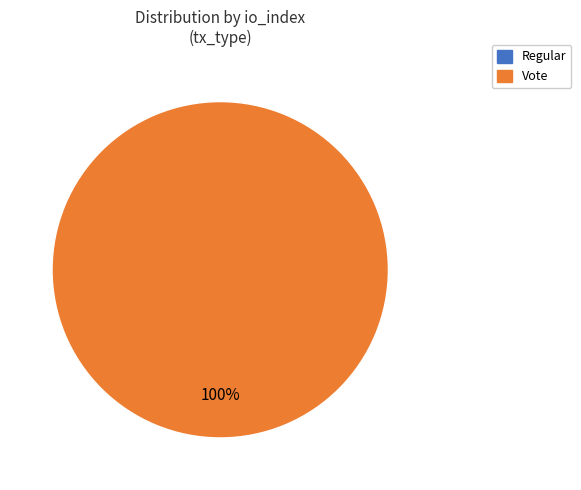

To the nearest percent, what is the combined percentage of tx_type: Regular (io_index=0) and tx_type: Vote (io_index=2)?

100%